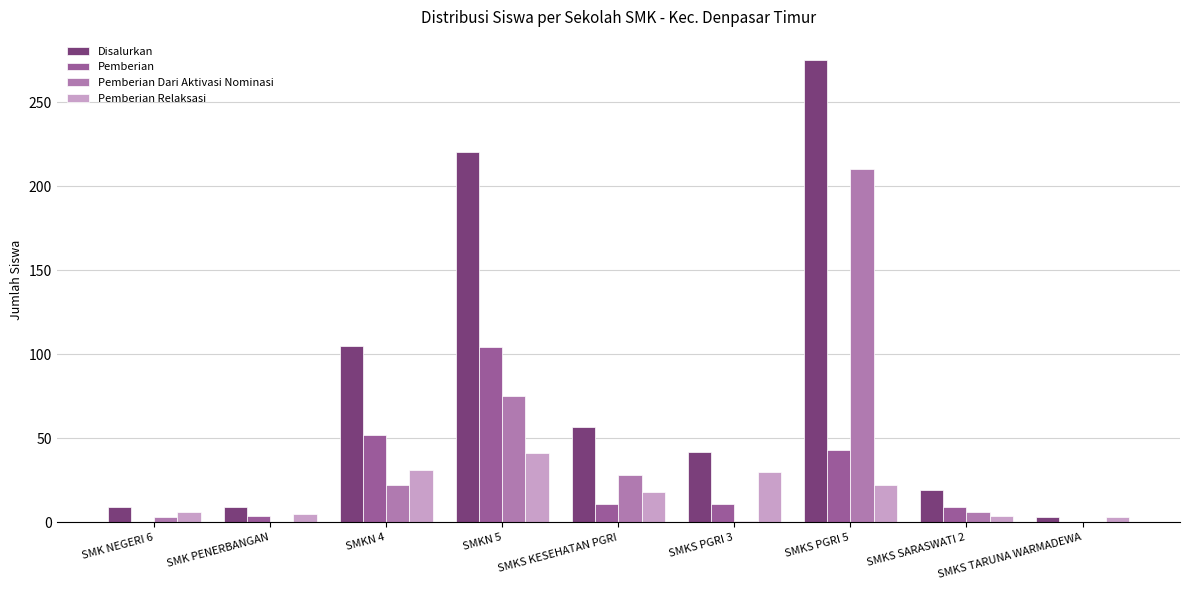

How many distinct data groups are displayed?

4